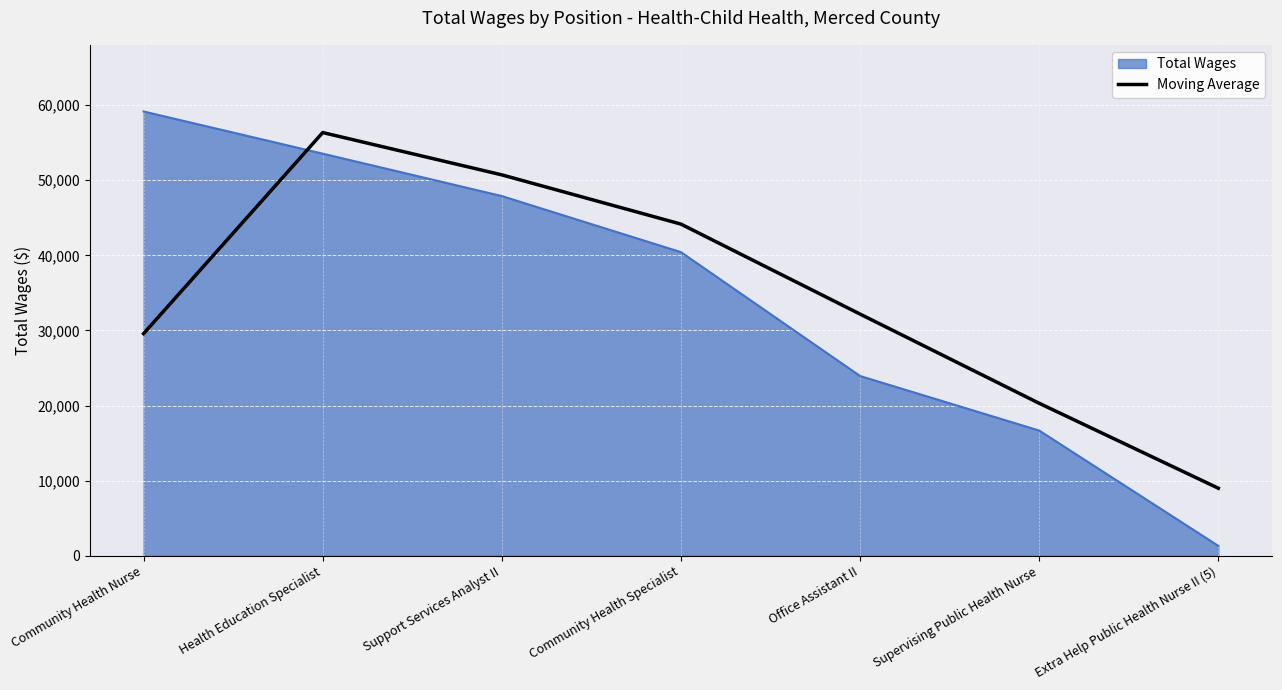

What is the minimum value shown in the chart?

1321.0